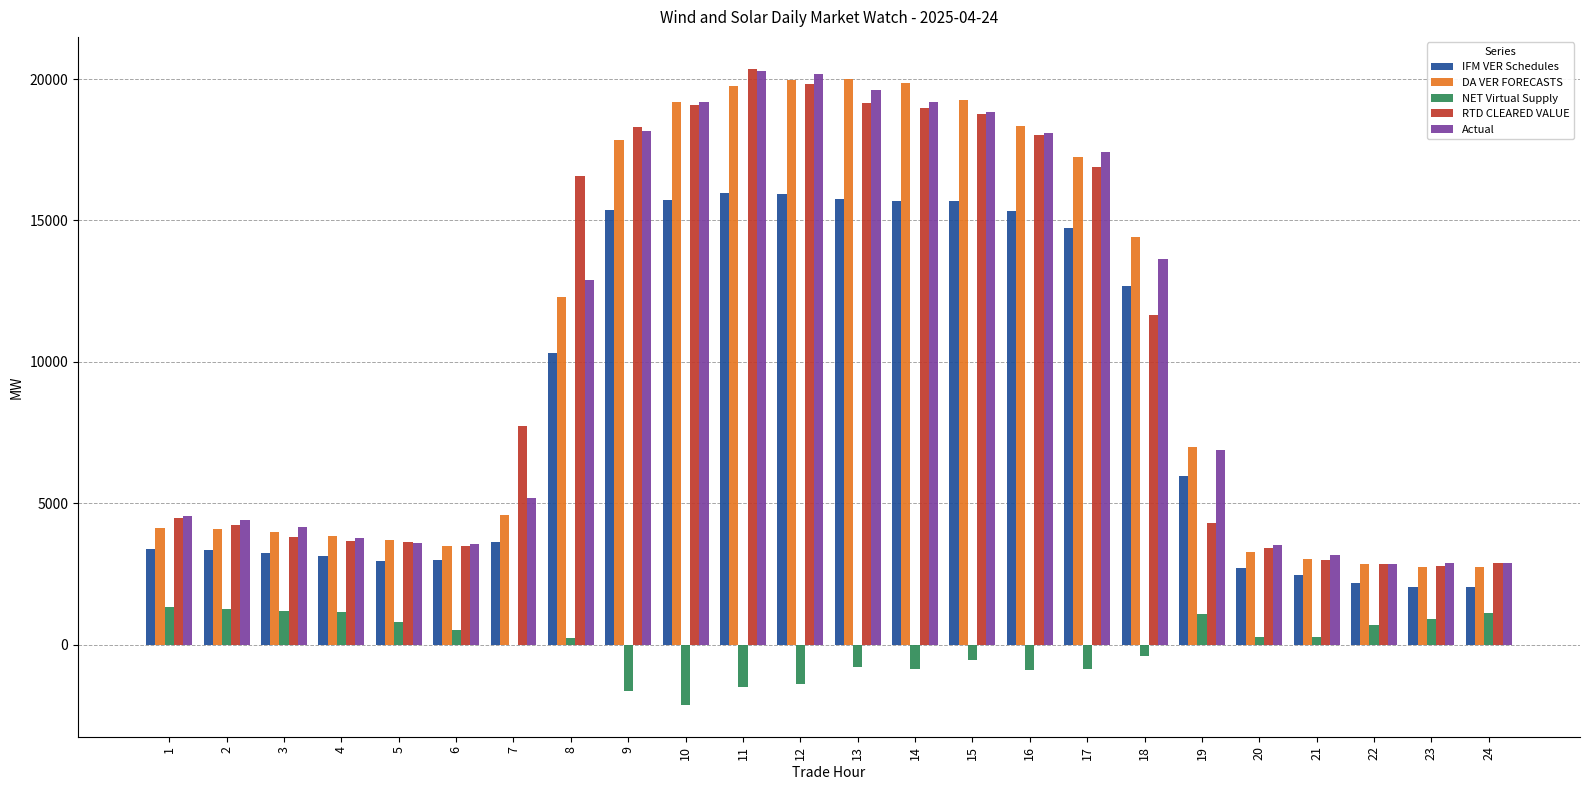

What is the maximum value shown in the chart?

20365.3